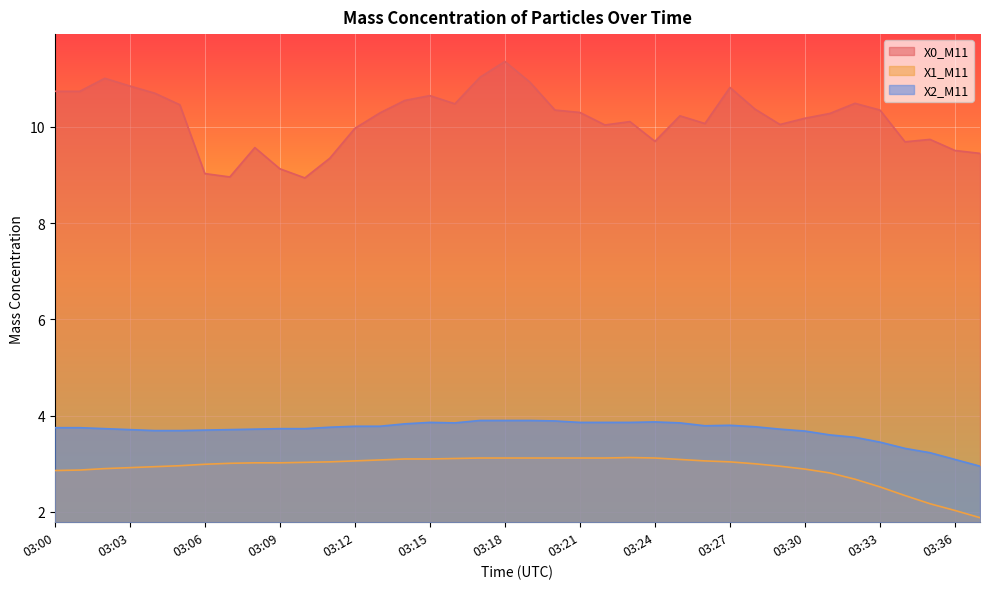

How many interior local peaks does the X0_M11 series have?

9